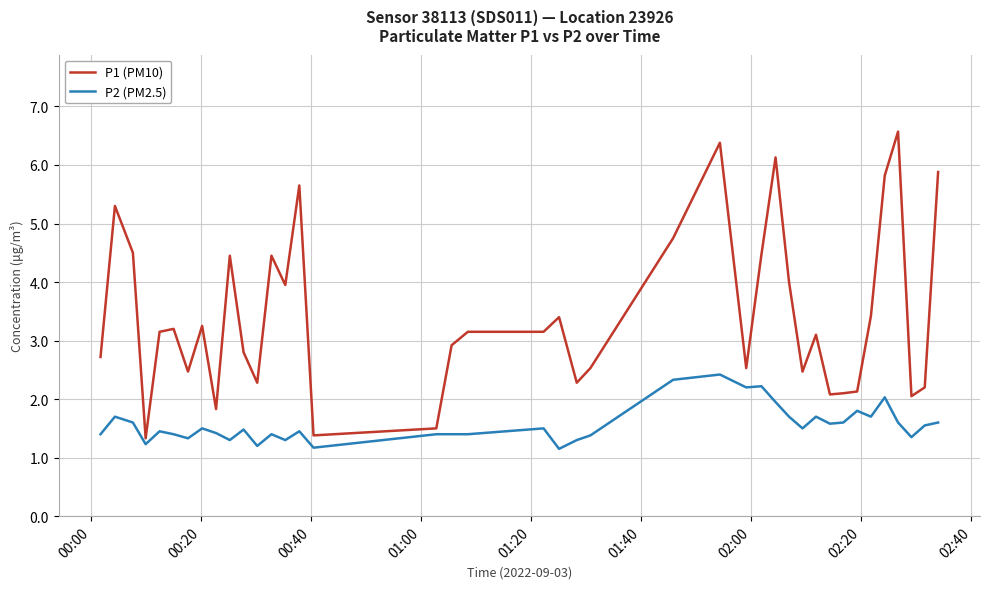

Rank the series by their maximum value, from lowest to highest.

P2 (PM2.5), P1 (PM10)